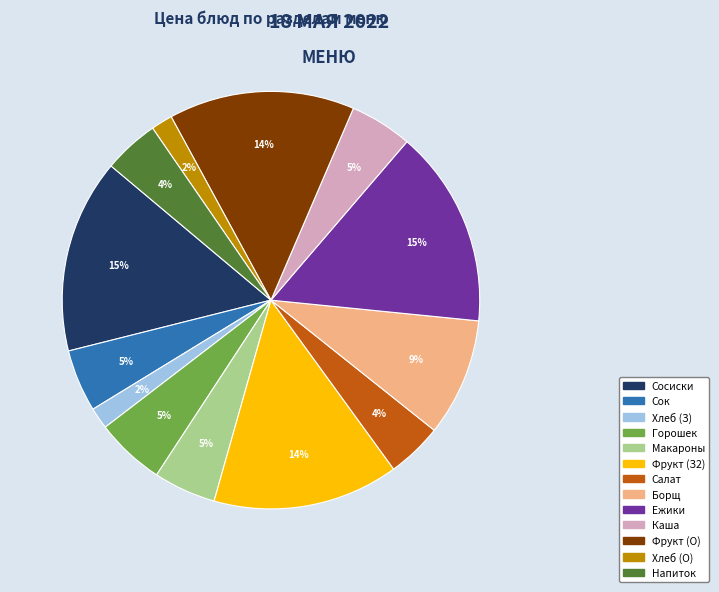

Is there any slice that represents more than half of the pie?

No